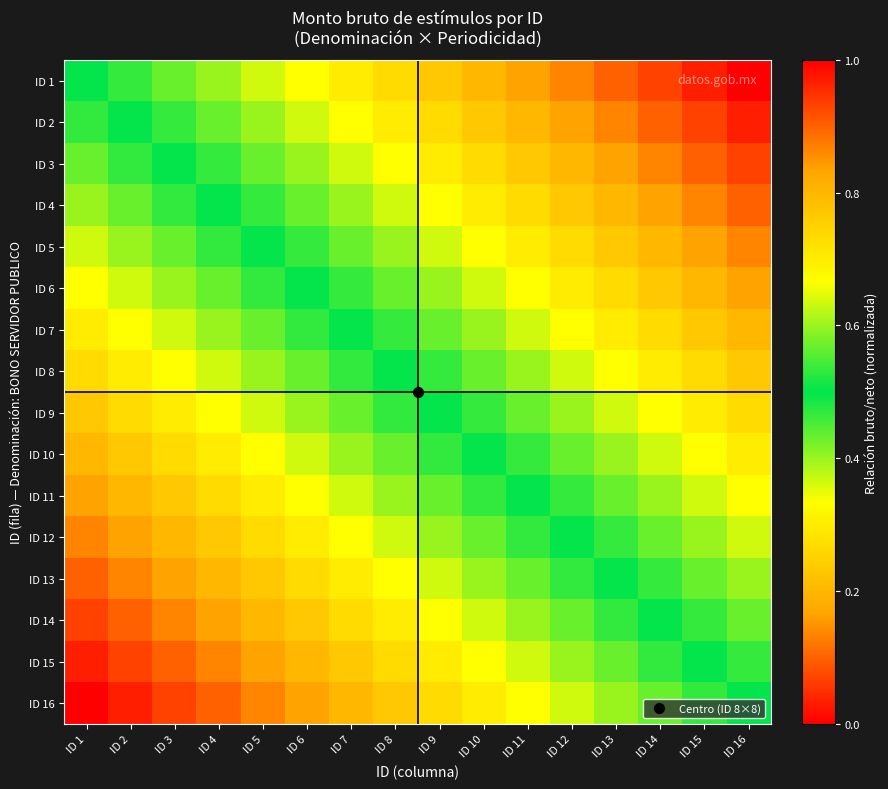

Reading right to left, list all the values displayed in this chart.

ID 1: ID 16=1.0	ID 15=1.0	ID 14=0.9	ID 13=0.9	ID 12=0.9	ID 11=0.8	ID 10=0.8	ID 9=0.8	ID 8=0.7	ID 7=0.7	ID 6=0.7	ID 5=0.6	ID 4=0.6	ID 3=0.6	ID 2=0.5	ID 1=0.5
ID 2: ID 16=1.0	ID 15=0.9	ID 14=0.9	ID 13=0.9	ID 12=0.8	ID 11=0.8	ID 10=0.8	ID 9=0.7	ID 8=0.7	ID 7=0.7	ID 6=0.6	ID 5=0.6	ID 4=0.6	ID 3=0.5	ID 2=0.5	ID 1=0.5
ID 3: ID 16=0.9	ID 15=0.9	ID 14=0.9	ID 13=0.8	ID 12=0.8	ID 11=0.8	ID 10=0.7	ID 9=0.7	ID 8=0.7	ID 7=0.6	ID 6=0.6	ID 5=0.6	ID 4=0.5	ID 3=0.5	ID 2=0.5	ID 1=0.4
ID 4: ID 16=0.9	ID 15=0.9	ID 14=0.8	ID 13=0.8	ID 12=0.8	ID 11=0.7	ID 10=0.7	ID 9=0.7	ID 8=0.6	ID 7=0.6	ID 6=0.6	ID 5=0.5	ID 4=0.5	ID 3=0.5	ID 2=0.4	ID 1=0.4
ID 5: ID 16=0.9	ID 15=0.8	ID 14=0.8	ID 13=0.8	ID 12=0.7	ID 11=0.7	ID 10=0.7	ID 9=0.6	ID 8=0.6	ID 7=0.6	ID 6=0.5	ID 5=0.5	ID 4=0.5	ID 3=0.4	ID 2=0.4	ID 1=0.4
ID 6: ID 16=0.8	ID 15=0.8	ID 14=0.8	ID 13=0.7	ID 12=0.7	ID 11=0.7	ID 10=0.6	ID 9=0.6	ID 8=0.6	ID 7=0.5	ID 6=0.5	ID 5=0.5	ID 4=0.4	ID 3=0.4	ID 2=0.4	ID 1=0.3
ID 7: ID 16=0.8	ID 15=0.8	ID 14=0.7	ID 13=0.7	ID 12=0.7	ID 11=0.6	ID 10=0.6	ID 9=0.6	ID 8=0.5	ID 7=0.5	ID 6=0.5	ID 5=0.4	ID 4=0.4	ID 3=0.4	ID 2=0.3	ID 1=0.3
ID 8: ID 16=0.8	ID 15=0.7	ID 14=0.7	ID 13=0.7	ID 12=0.6	ID 11=0.6	ID 10=0.6	ID 9=0.5	ID 8=0.5	ID 7=0.5	ID 6=0.4	ID 5=0.4	ID 4=0.4	ID 3=0.3	ID 2=0.3	ID 1=0.3
ID 9: ID 16=0.7	ID 15=0.7	ID 14=0.7	ID 13=0.6	ID 12=0.6	ID 11=0.6	ID 10=0.5	ID 9=0.5	ID 8=0.5	ID 7=0.4	ID 6=0.4	ID 5=0.4	ID 4=0.3	ID 3=0.3	ID 2=0.3	ID 1=0.2
ID 10: ID 16=0.7	ID 15=0.7	ID 14=0.6	ID 13=0.6	ID 12=0.6	ID 11=0.5	ID 10=0.5	ID 9=0.5	ID 8=0.4	ID 7=0.4	ID 6=0.4	ID 5=0.3	ID 4=0.3	ID 3=0.3	ID 2=0.2	ID 1=0.2
ID 11: ID 16=0.7	ID 15=0.6	ID 14=0.6	ID 13=0.6	ID 12=0.5	ID 11=0.5	ID 10=0.5	ID 9=0.4	ID 8=0.4	ID 7=0.4	ID 6=0.3	ID 5=0.3	ID 4=0.3	ID 3=0.2	ID 2=0.2	ID 1=0.2
ID 12: ID 16=0.6	ID 15=0.6	ID 14=0.6	ID 13=0.5	ID 12=0.5	ID 11=0.5	ID 10=0.4	ID 9=0.4	ID 8=0.4	ID 7=0.3	ID 6=0.3	ID 5=0.3	ID 4=0.2	ID 3=0.2	ID 2=0.2	ID 1=0.1
ID 13: ID 16=0.6	ID 15=0.6	ID 14=0.5	ID 13=0.5	ID 12=0.5	ID 11=0.4	ID 10=0.4	ID 9=0.4	ID 8=0.3	ID 7=0.3	ID 6=0.3	ID 5=0.2	ID 4=0.2	ID 3=0.2	ID 2=0.1	ID 1=0.1
ID 14: ID 16=0.6	ID 15=0.5	ID 14=0.5	ID 13=0.5	ID 12=0.4	ID 11=0.4	ID 10=0.4	ID 9=0.3	ID 8=0.3	ID 7=0.3	ID 6=0.2	ID 5=0.2	ID 4=0.2	ID 3=0.1	ID 2=0.1	ID 1=0.1
ID 15: ID 16=0.5	ID 15=0.5	ID 14=0.5	ID 13=0.4	ID 12=0.4	ID 11=0.4	ID 10=0.3	ID 9=0.3	ID 8=0.3	ID 7=0.2	ID 6=0.2	ID 5=0.2	ID 4=0.1	ID 3=0.1	ID 2=0.1	ID 1=0.0
ID 16: ID 16=0.5	ID 15=0.5	ID 14=0.4	ID 13=0.4	ID 12=0.4	ID 11=0.3	ID 10=0.3	ID 9=0.3	ID 8=0.2	ID 7=0.2	ID 6=0.2	ID 5=0.1	ID 4=0.1	ID 3=0.1	ID 2=0.0	ID 1=0.0